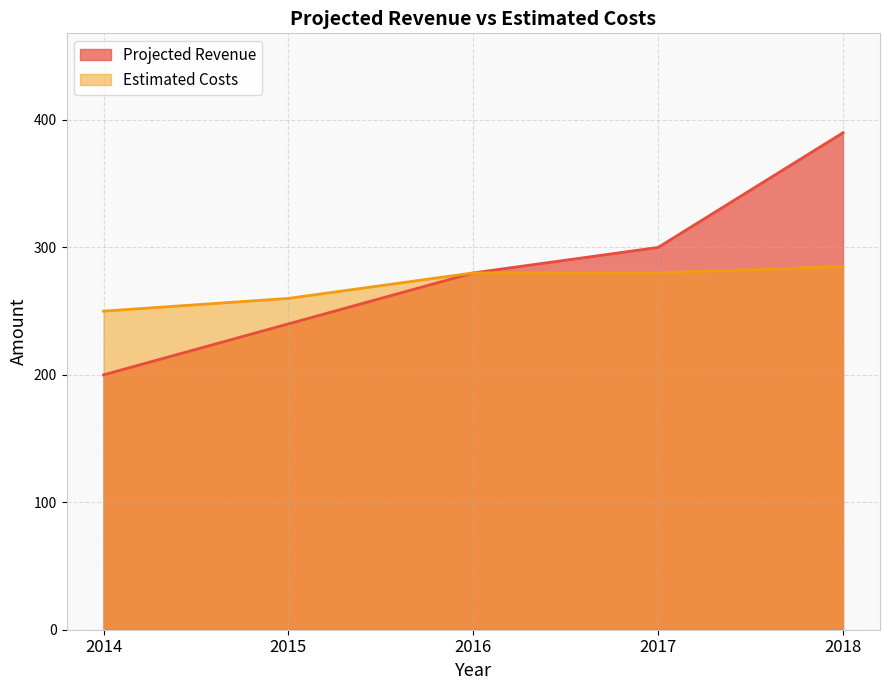

The value of Projected Revenue at 2014 is 200. True or false?

True